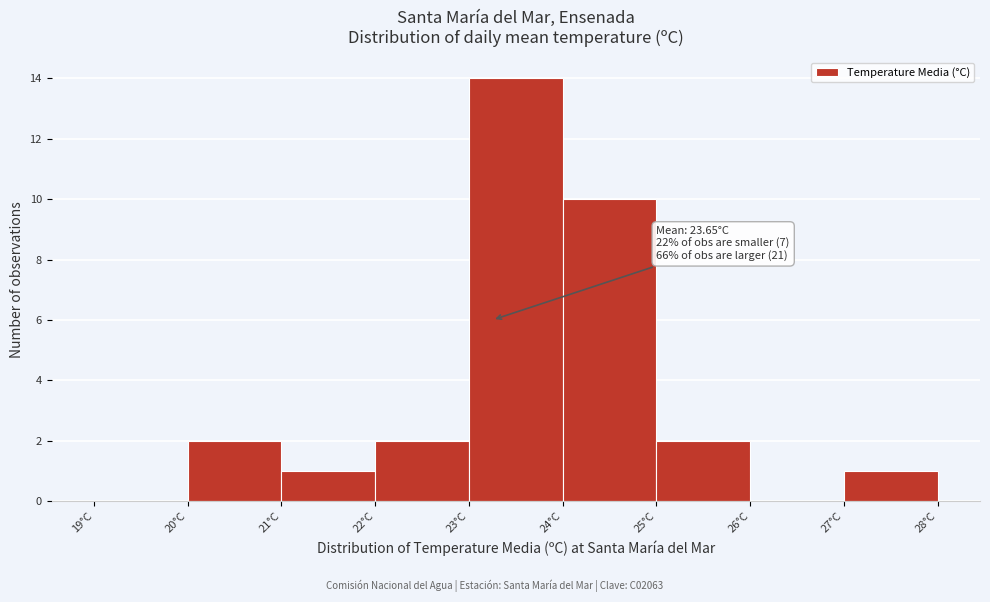

Which range on the x-axis has the tallest bar?

23 to 24